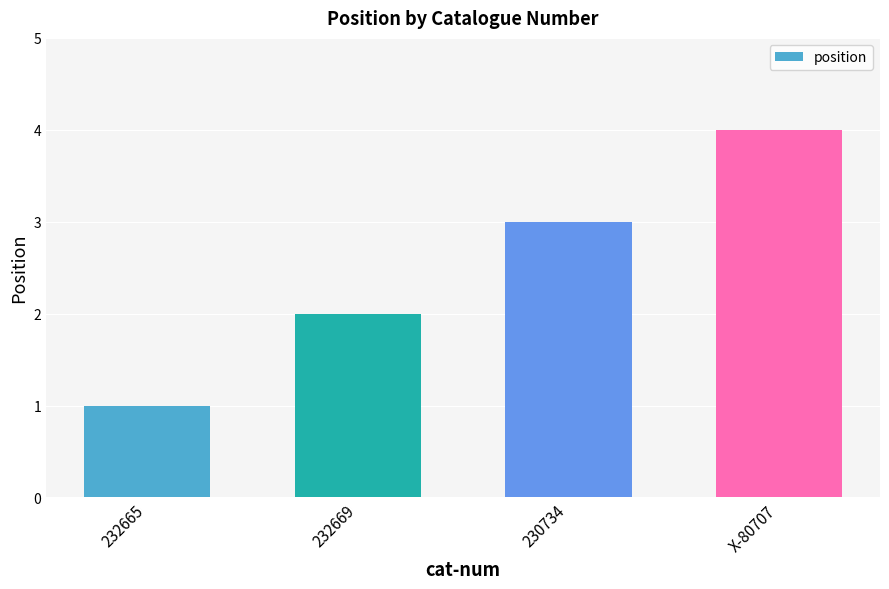

Reading left to right, extract all data points from this chart.

1	2	3	4